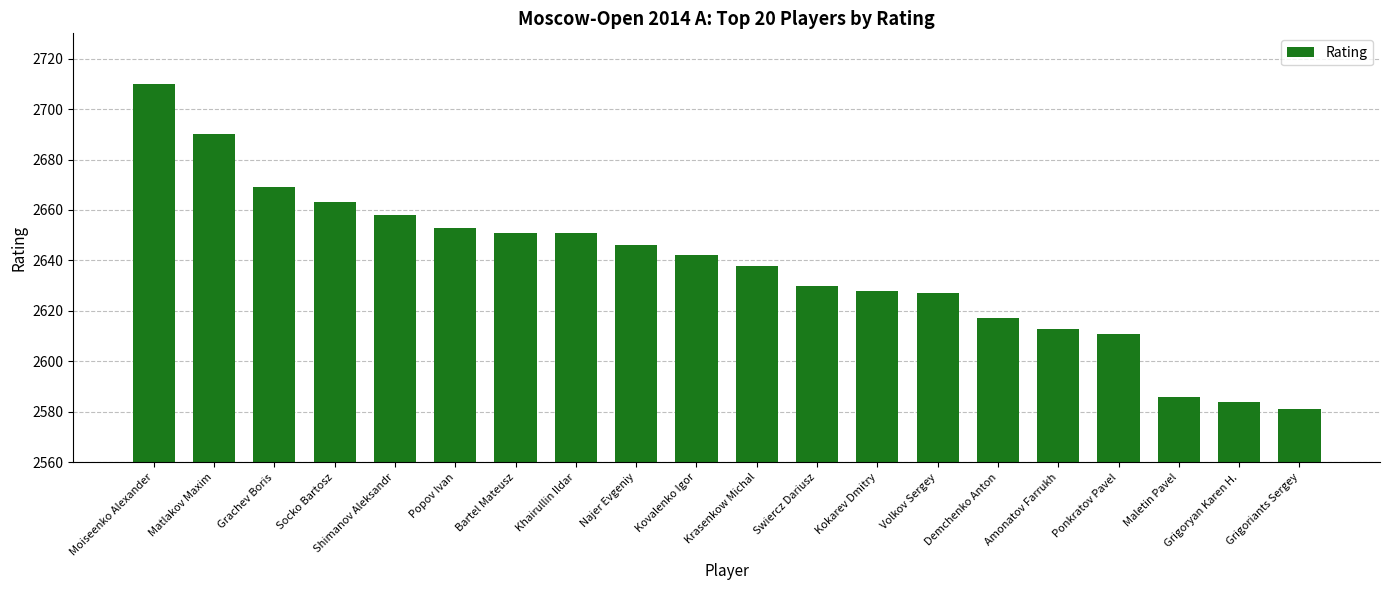

What is the ratio of the value at Grigoryan Karen H. to the value at Grigoriants Sergey?

1.0